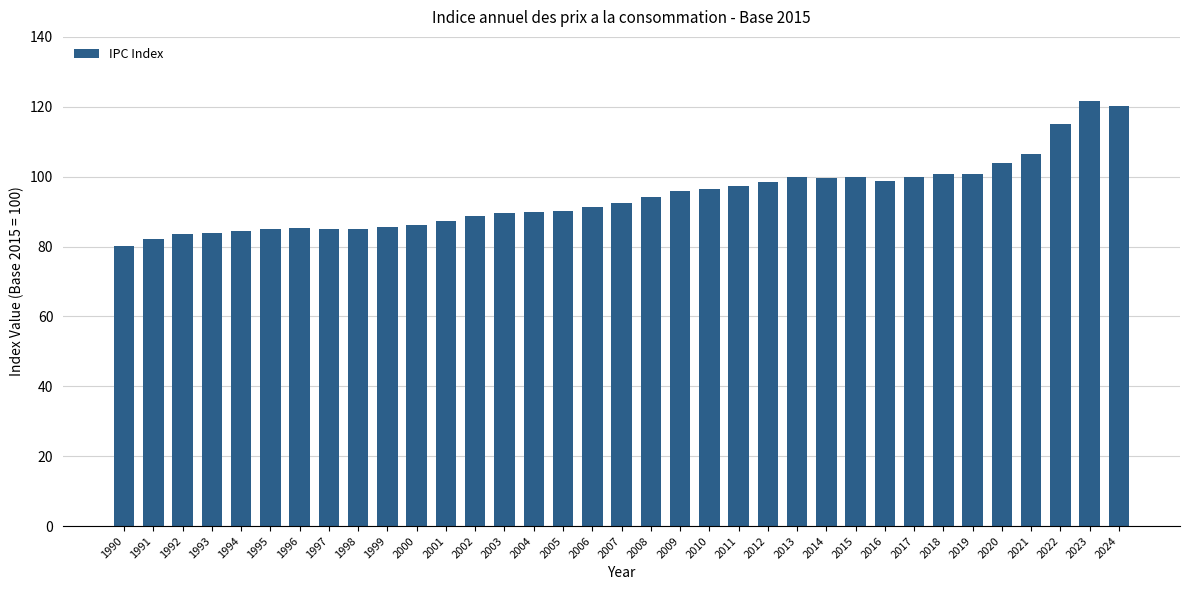

True or false: the data shows 119.7 at 2001.

False